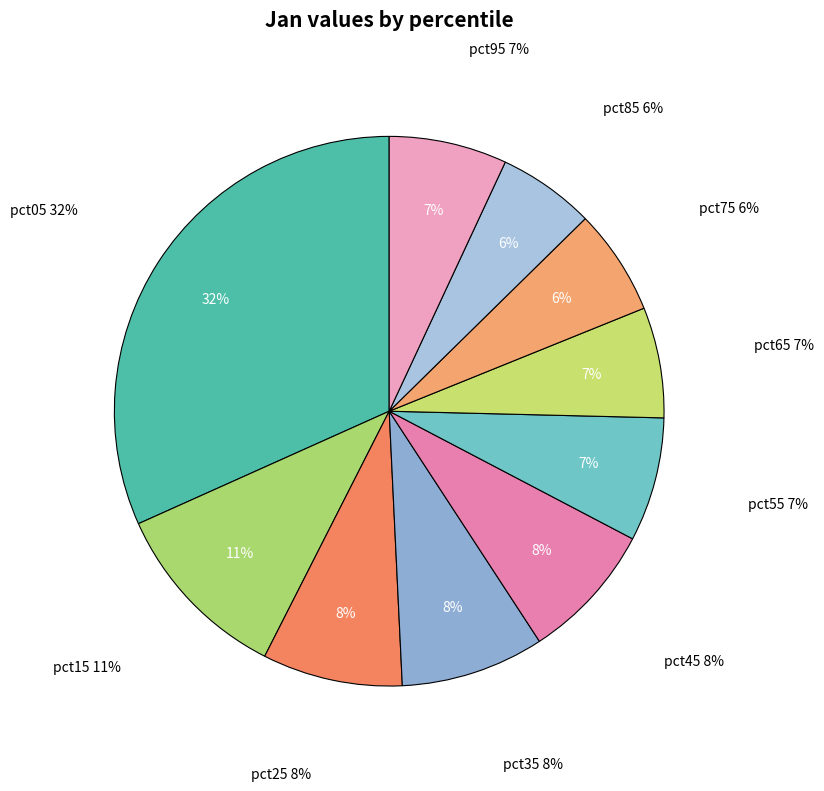

Do pct05 and pct55 together represent more than half of the pie?

No